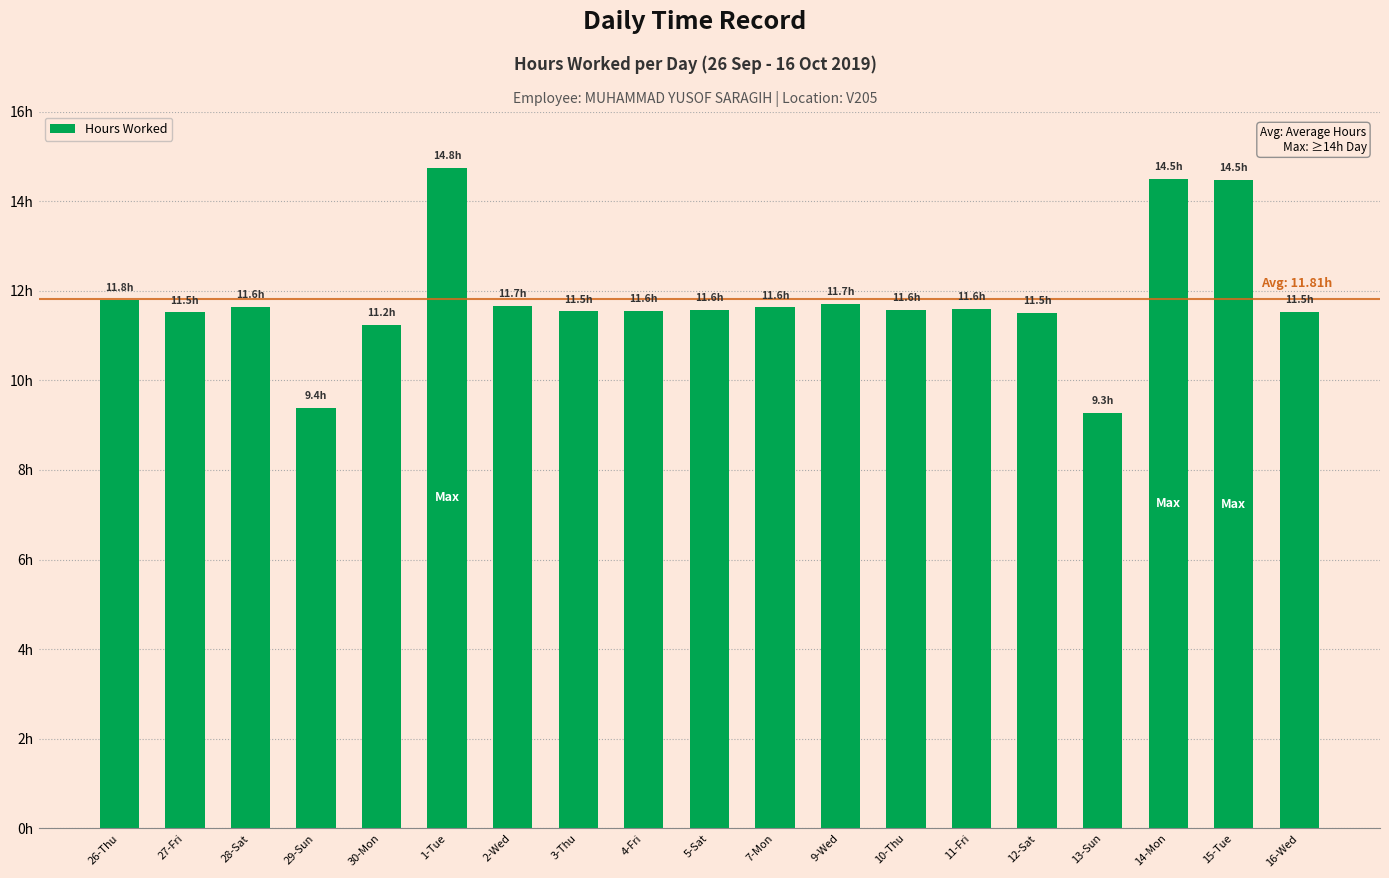

True or false: the data shows 7.2 at 4-Fri.

False